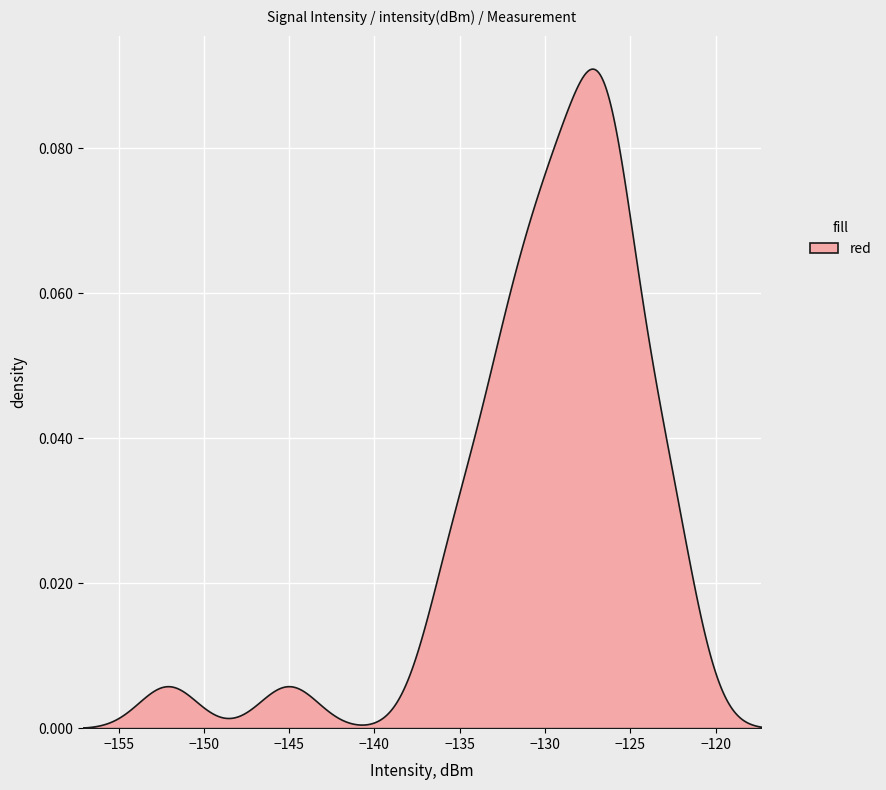

How many lines are shown in the chart?

1